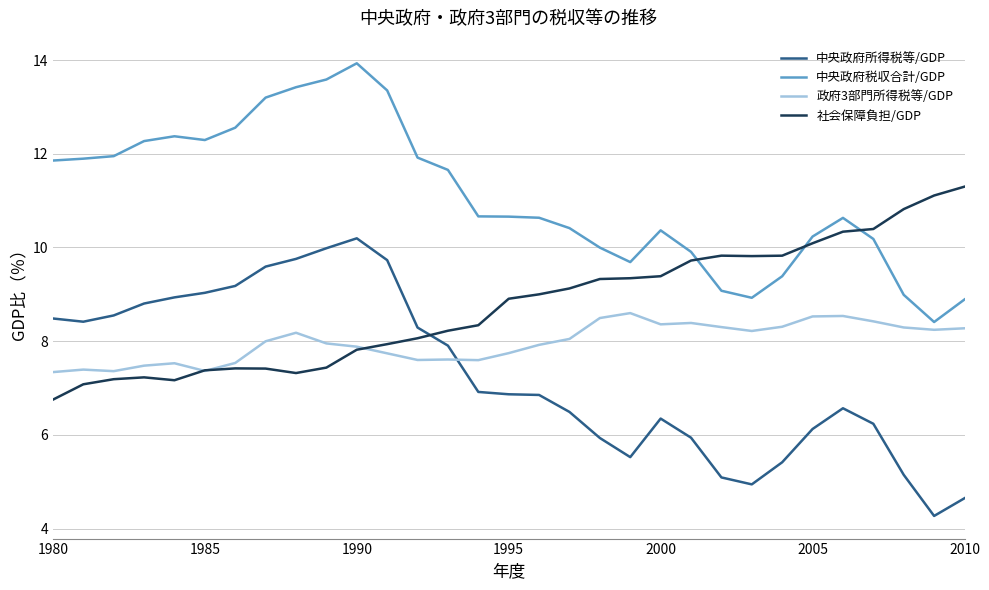

After their last crossing, which series has the higher values: 社会保障負担/GDP or 中央政府税収合計/GDP?

社会保障負担/GDP